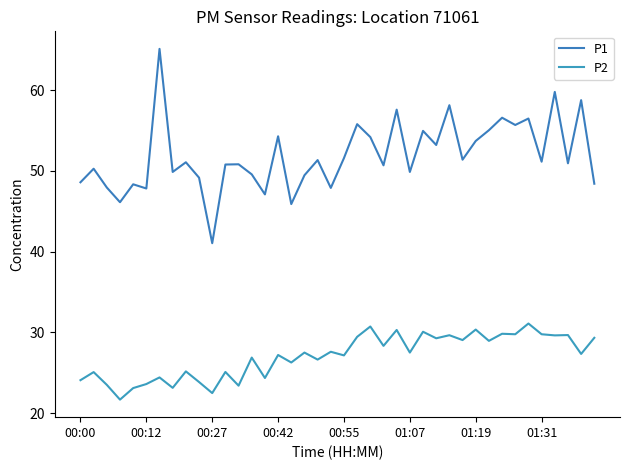

How many lines are shown in the chart?

2